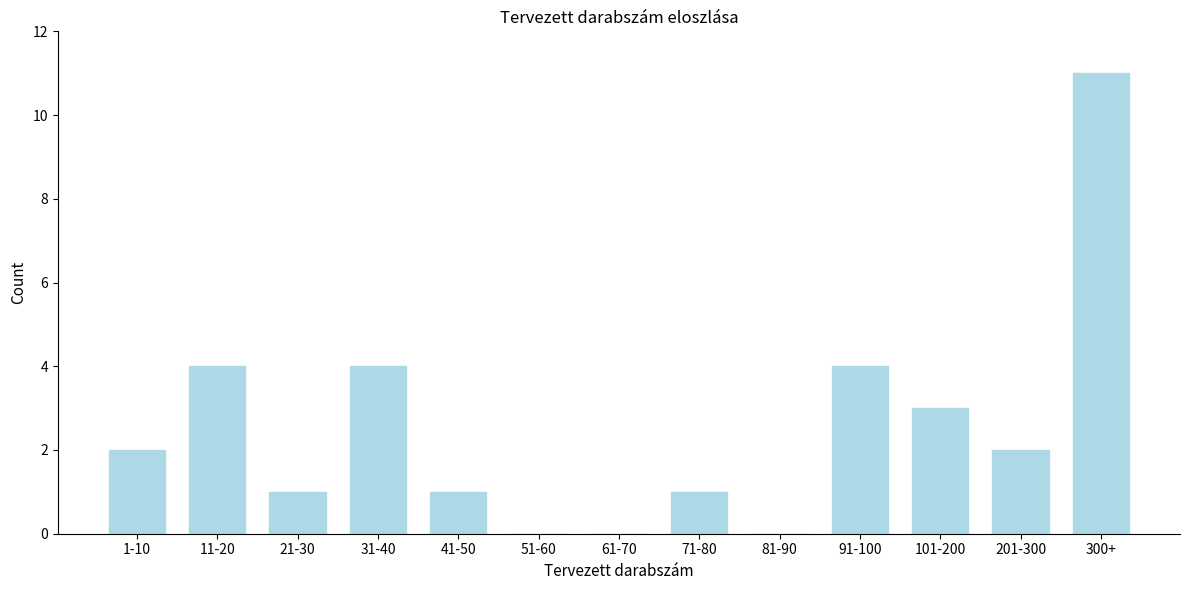

Reading left to right, list all the values displayed in this chart.

1-10=2	11-20=4	21-30=1	31-40=4	41-50=1	51-60=0	61-70=0	71-80=1	81-90=0	91-100=4	101-200=3	201-300=2	300+=11